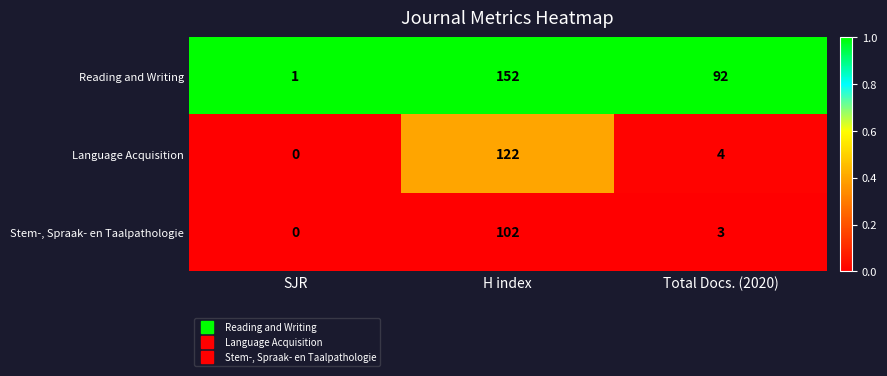

Reading left to right, what are all the values shown in this chart?

Reading and Writing: SJR=1	H index=152	Total Docs. (2020)=92
Language Acquisition: SJR=0	H index=122	Total Docs. (2020)=4
Stem-, Spraak- en Taalpathologie: SJR=0	H index=102	Total Docs. (2020)=3